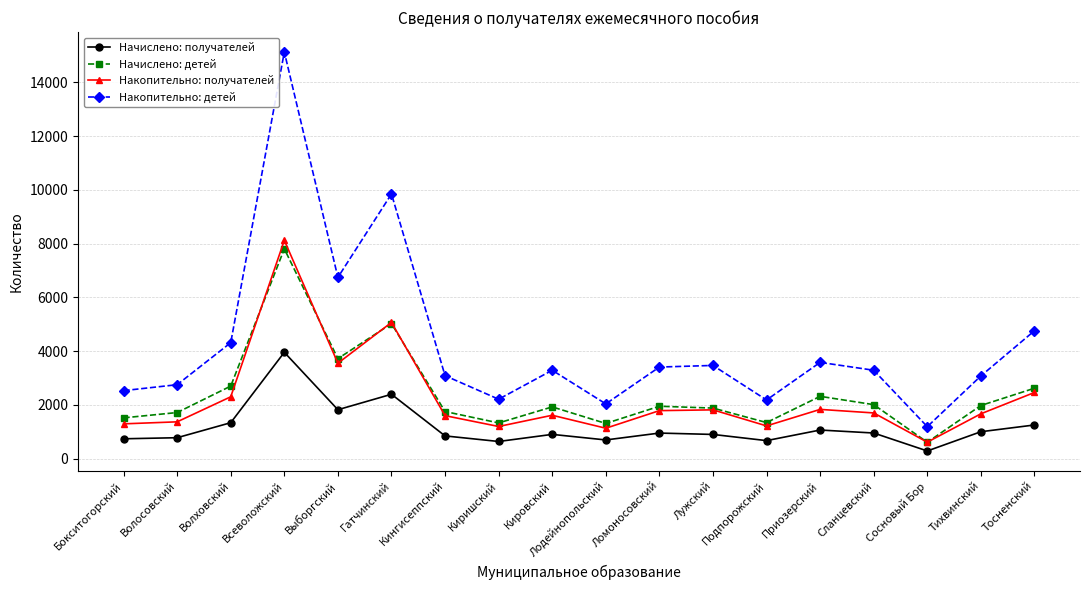

At which category does Накопительно: получателей reach its first local peak?

Всеволожский